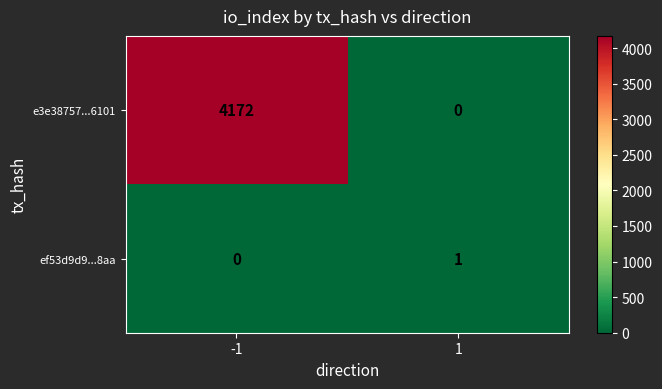

What is the difference between the e3e38757...6101 values at 1 and -1?

4172